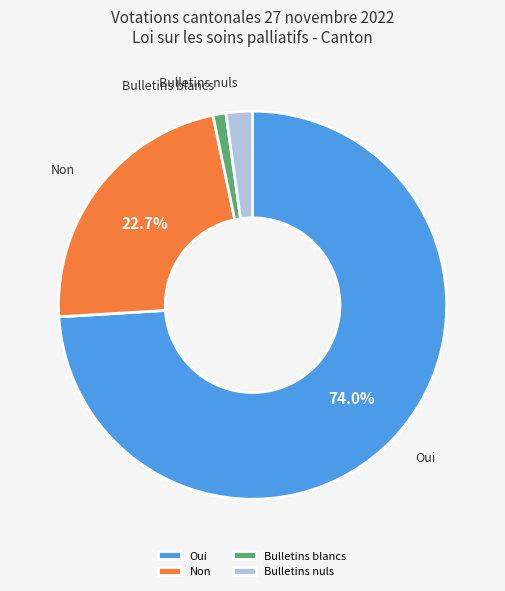

How many slices are in this pie chart?

4